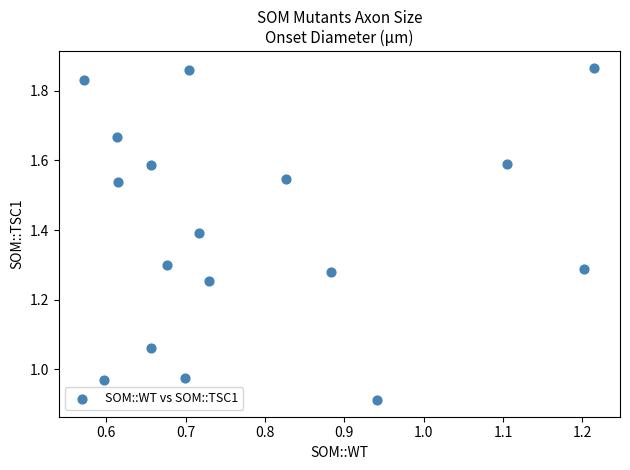

What is the range of X values (max minus min)?

0.6